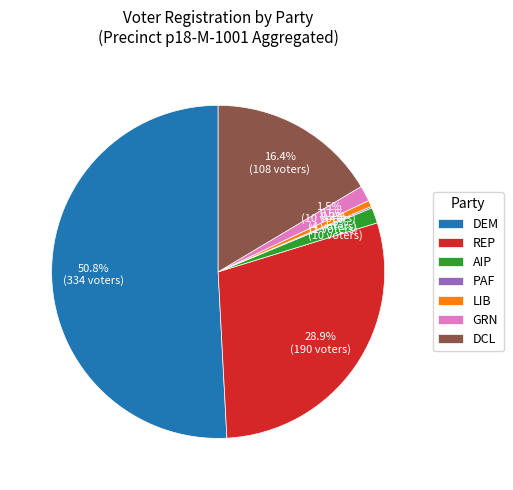

Which has a higher value, DCL or GRN?

DCL